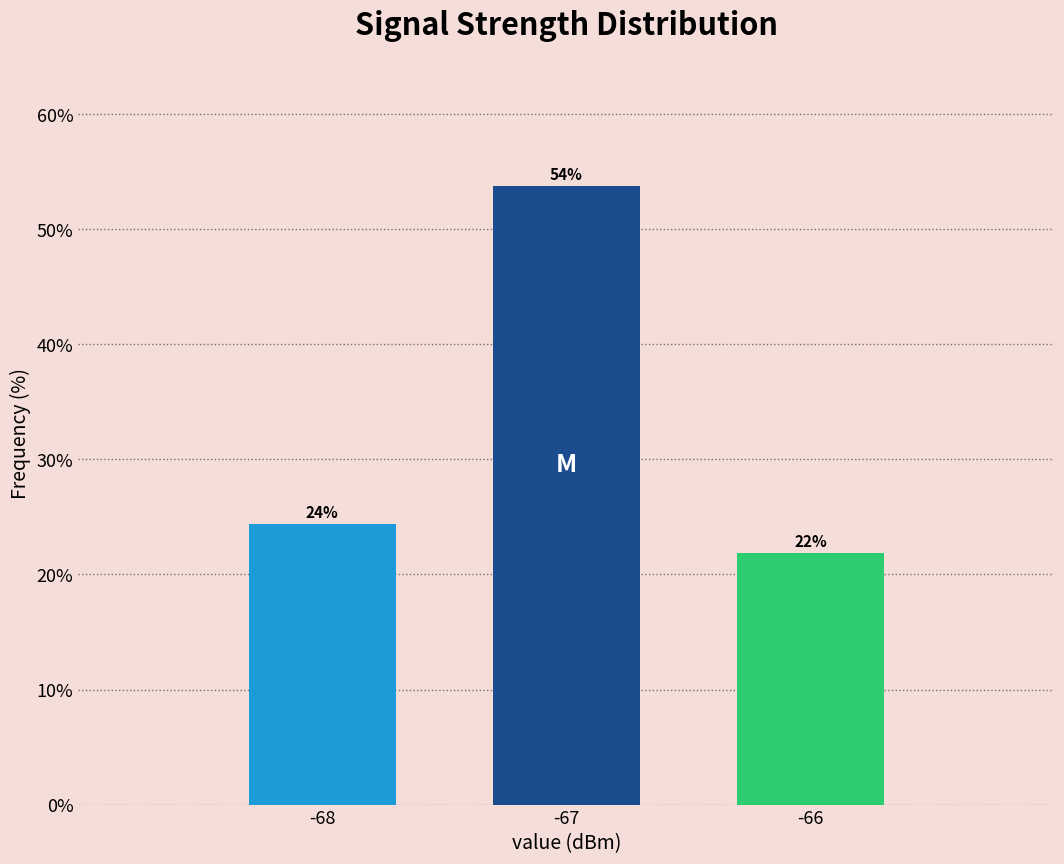

How many bars are there in total?

3